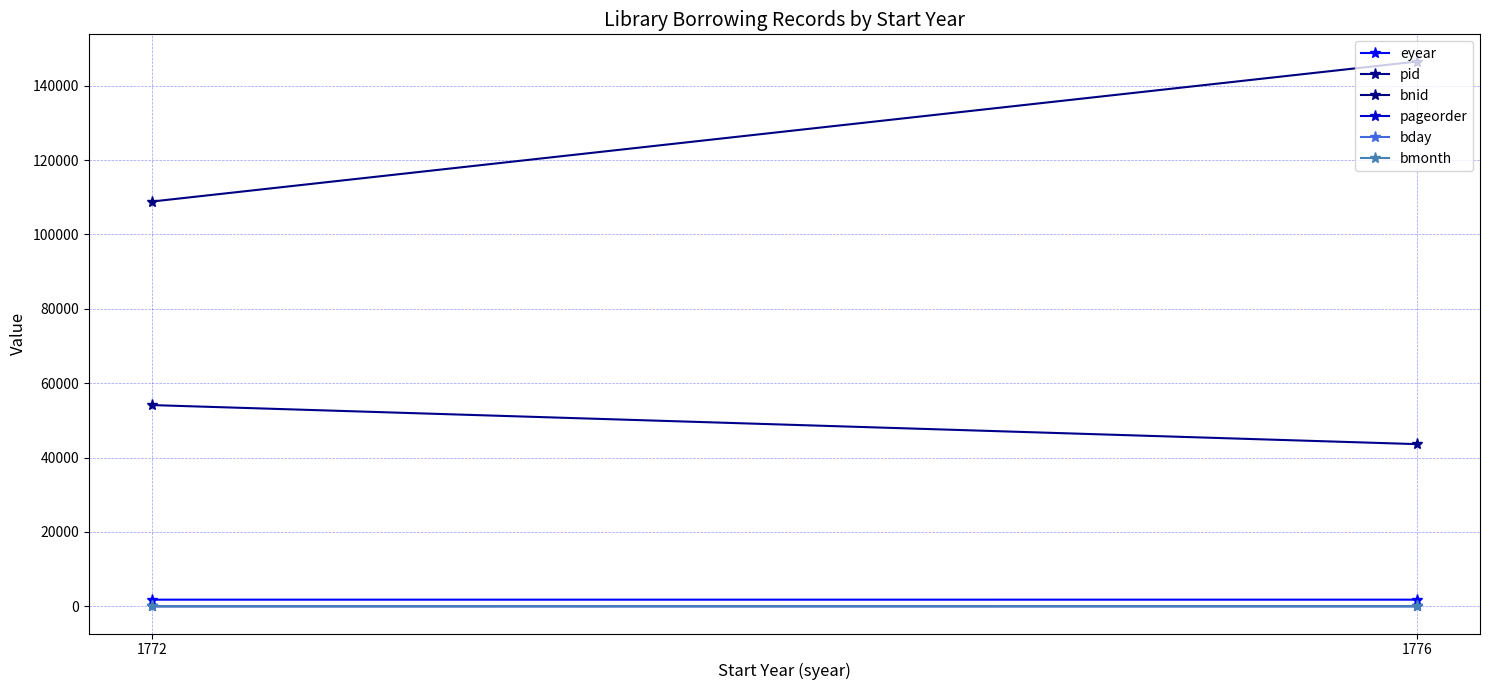

At how many categories does at least one series exceed 23366?

2